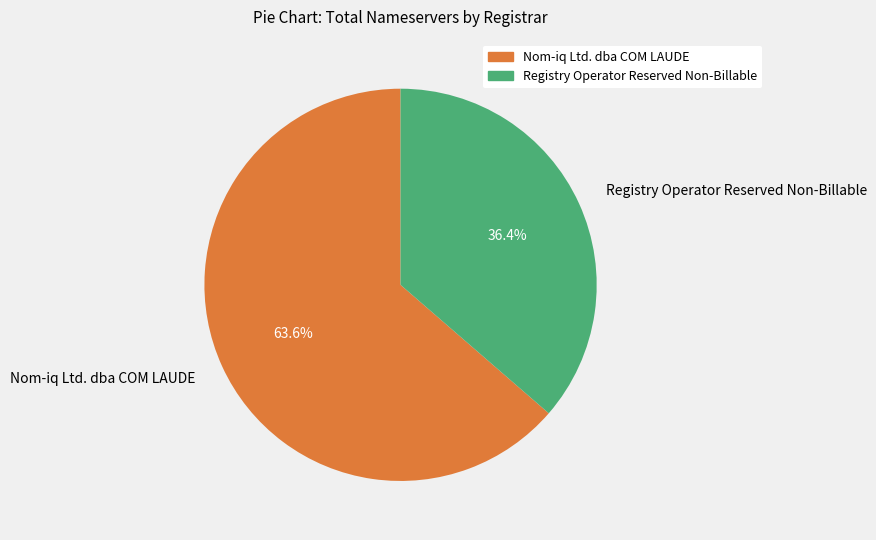

Rank the categories by value from lowest to highest.

Registry Operator Reserved Non-Billable, Nom-iq Ltd. dba COM LAUDE